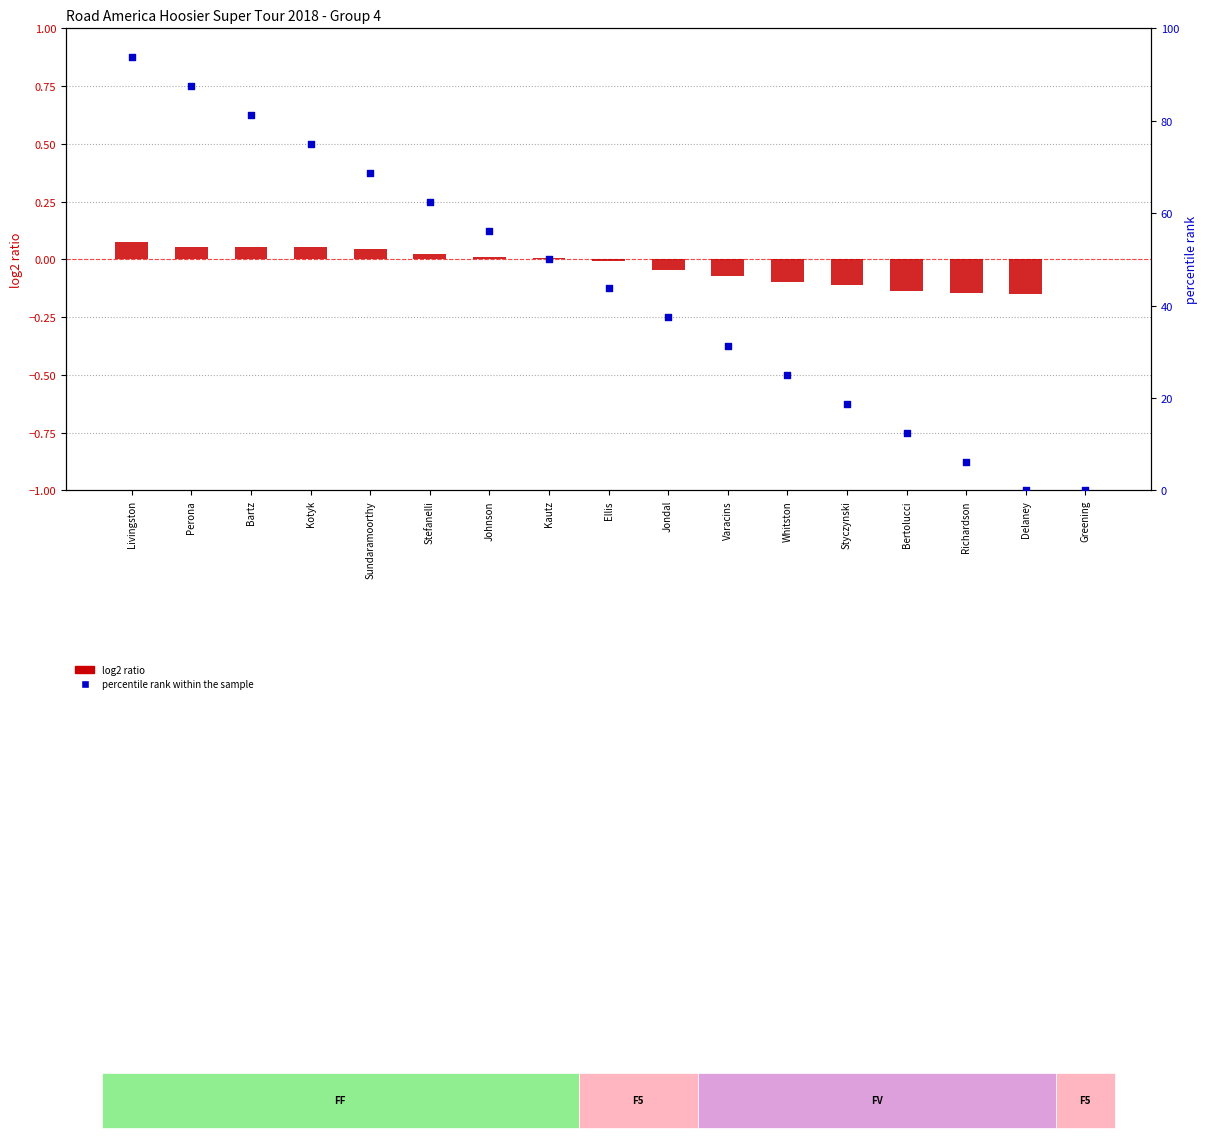

Is the value of percentile rank within the sample at Bartz greater than the value of log2 ratio at Stefanelli?

Yes